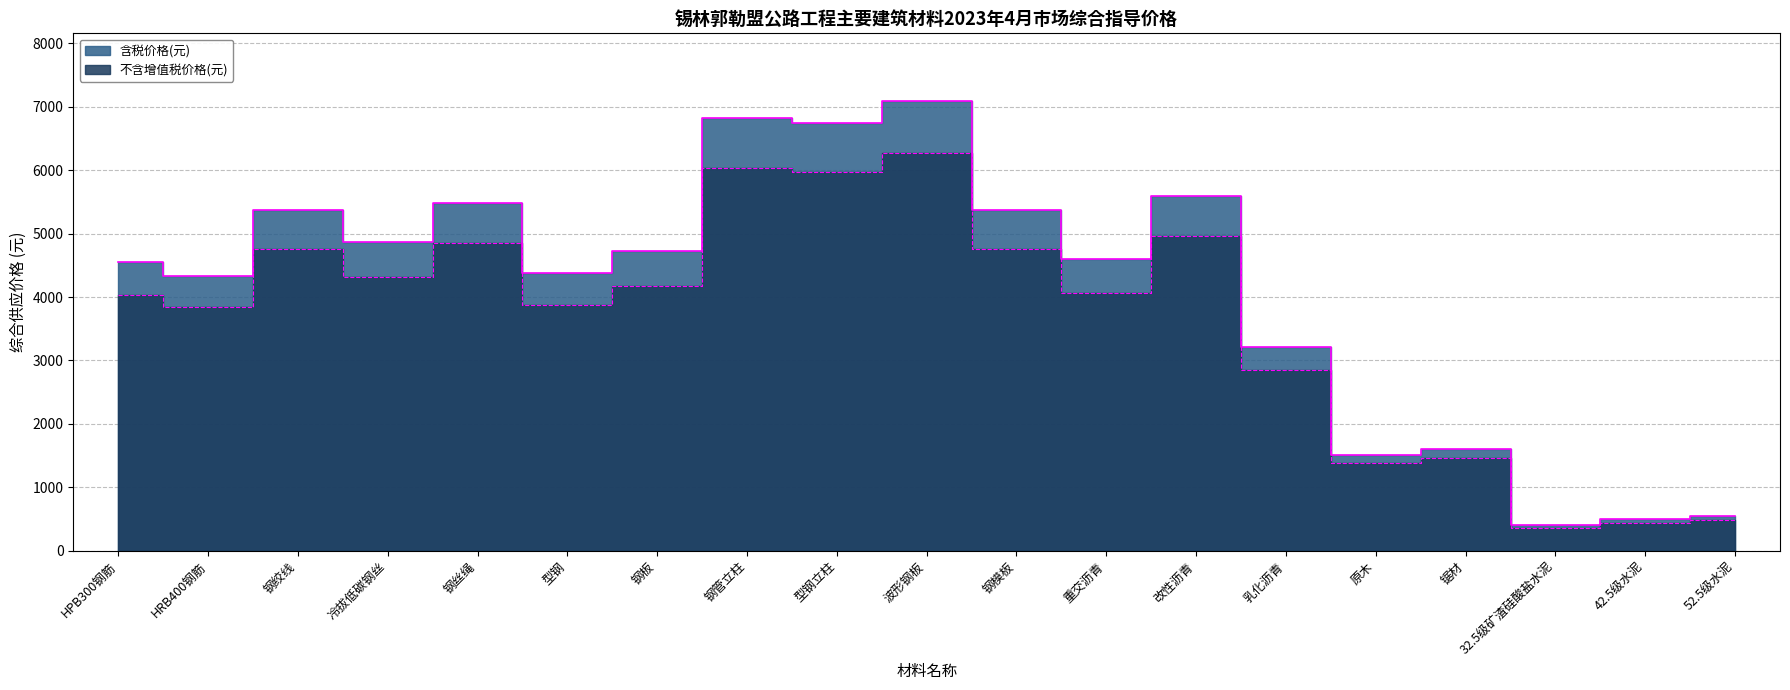

Which has a higher value, 重交沥青 or HRB400钢筋?

重交沥青